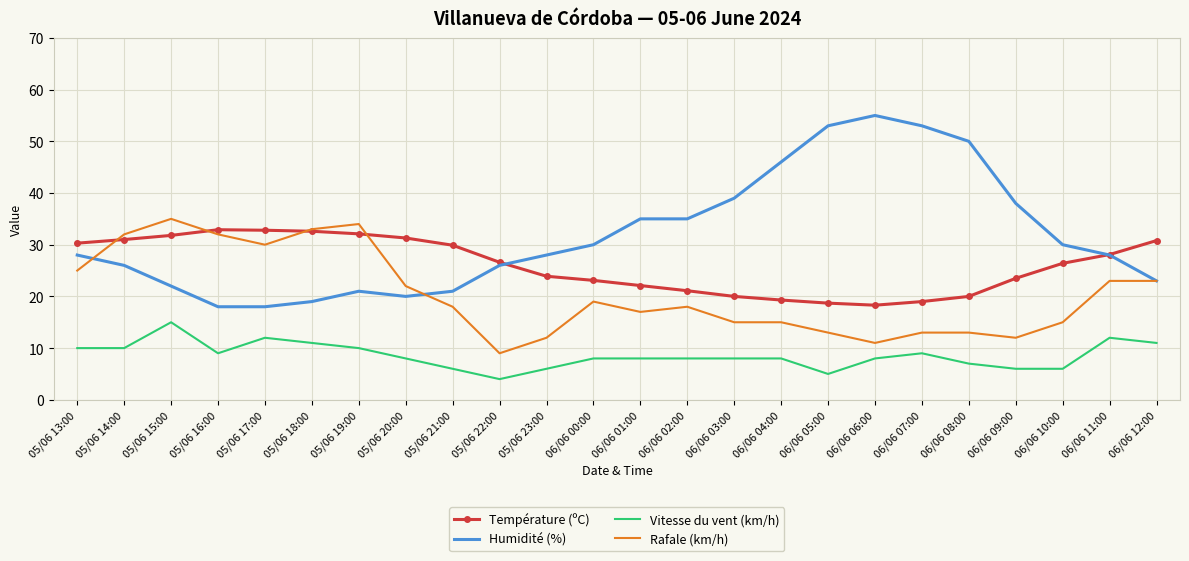

At which label does Vitesse du vent (km/h) first exceed 8?

05/06 13:00